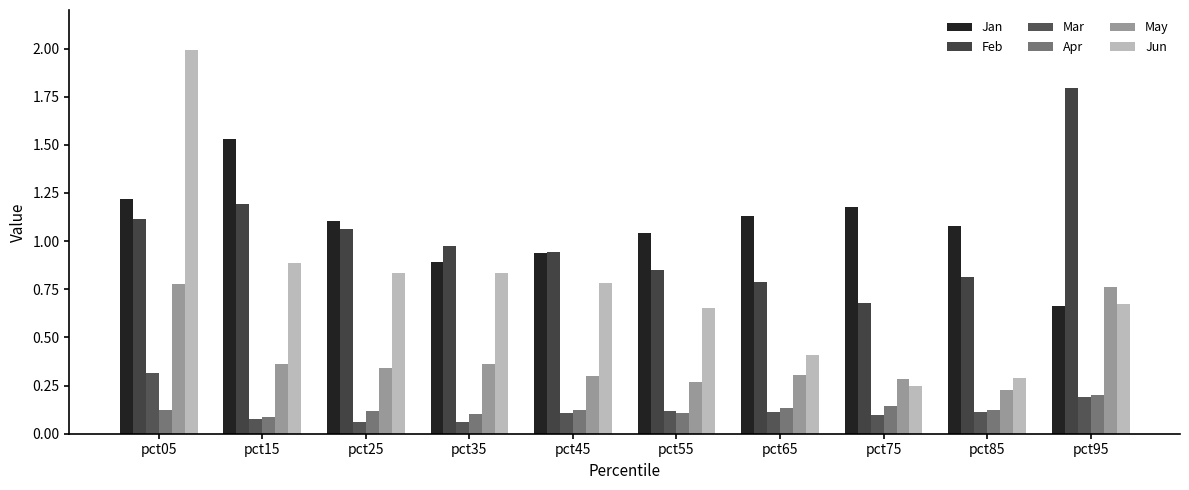

Is it true that Apr equals 0.1 at pct95?

False